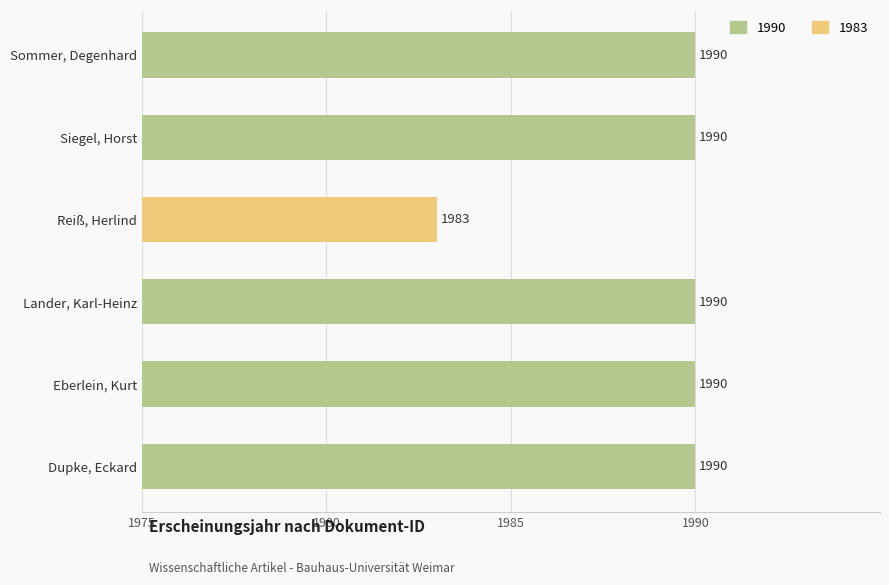

The chart shows a value of -4 at Lander, Karl-Heinz. True or false?

False